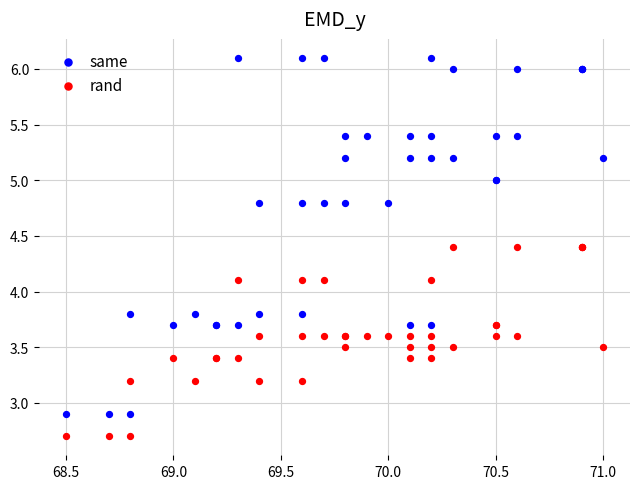

Which series reaches the maximum Y coordinate?

same